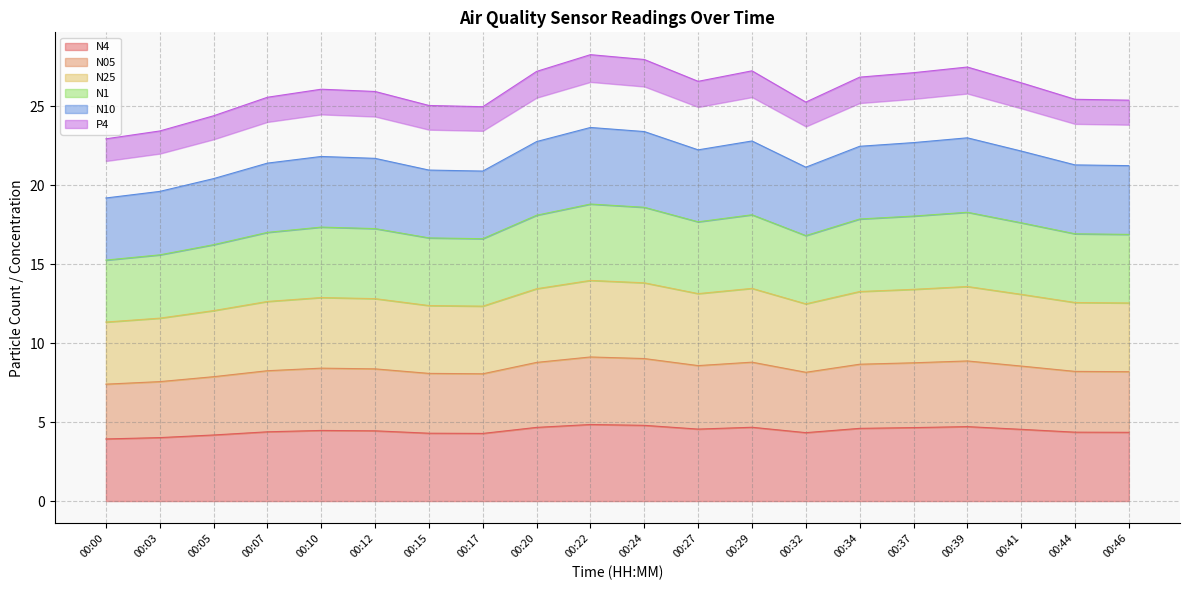

In N05, how many points are lower than both neighbors (excluding endpoints)?

3